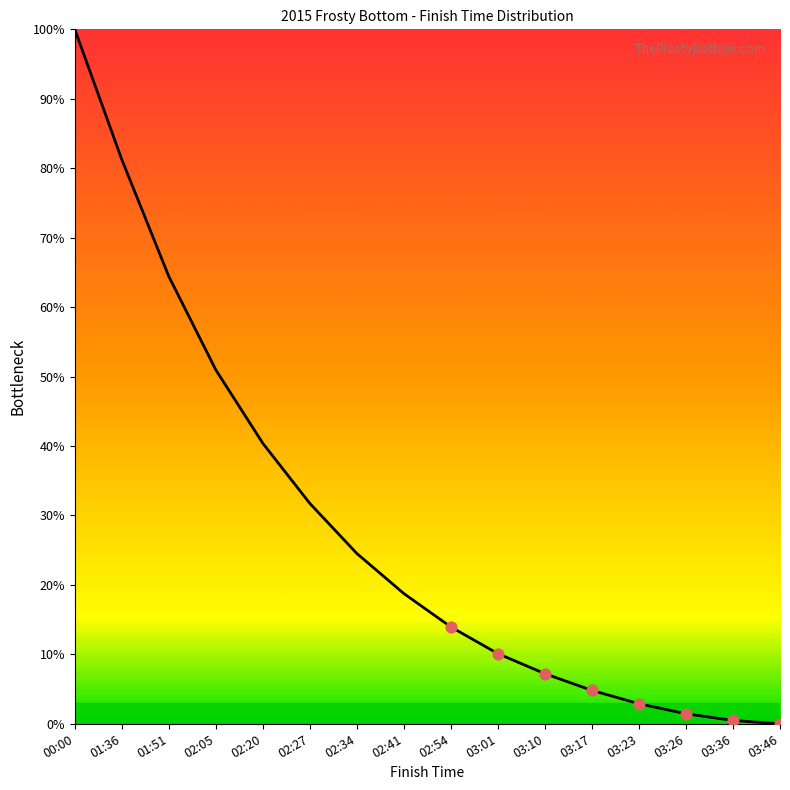

Between 02:41 and 02:54, which is larger?

02:41